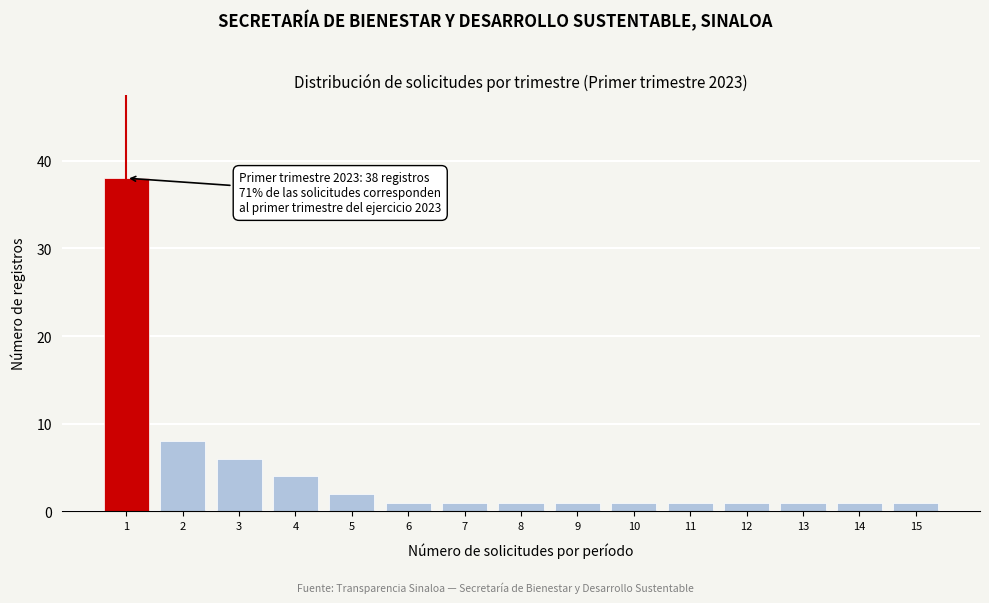

Reading left to right, extract all data points from this chart.

1=38	2=8	3=6	4=4	5=2	6=1	7=1	8=1	9=1	10=1	11=1	12=1	13=1	14=1	15=1